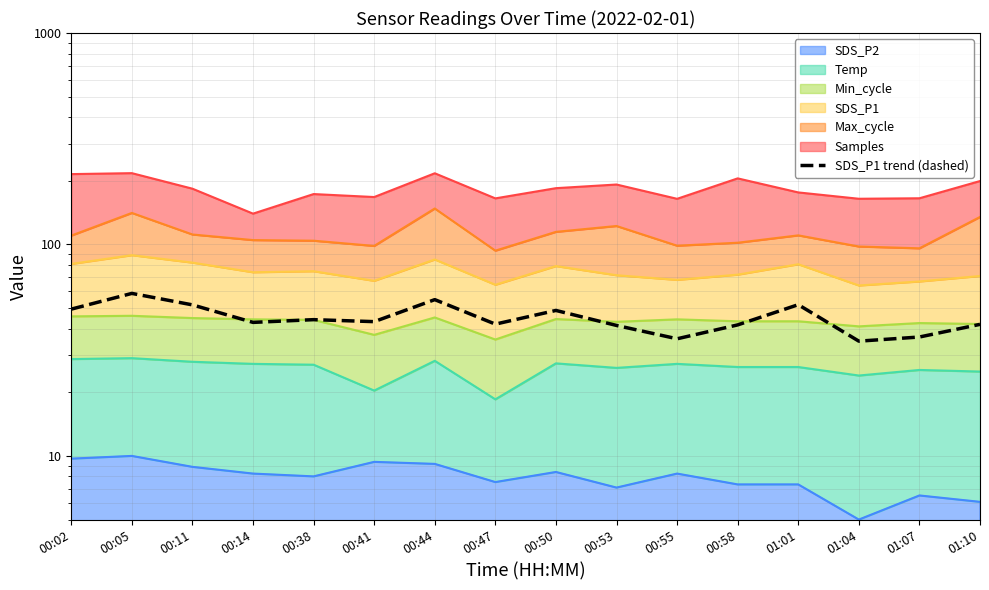

How many interior local valleys (lower than both neighbors) does the data have?

5